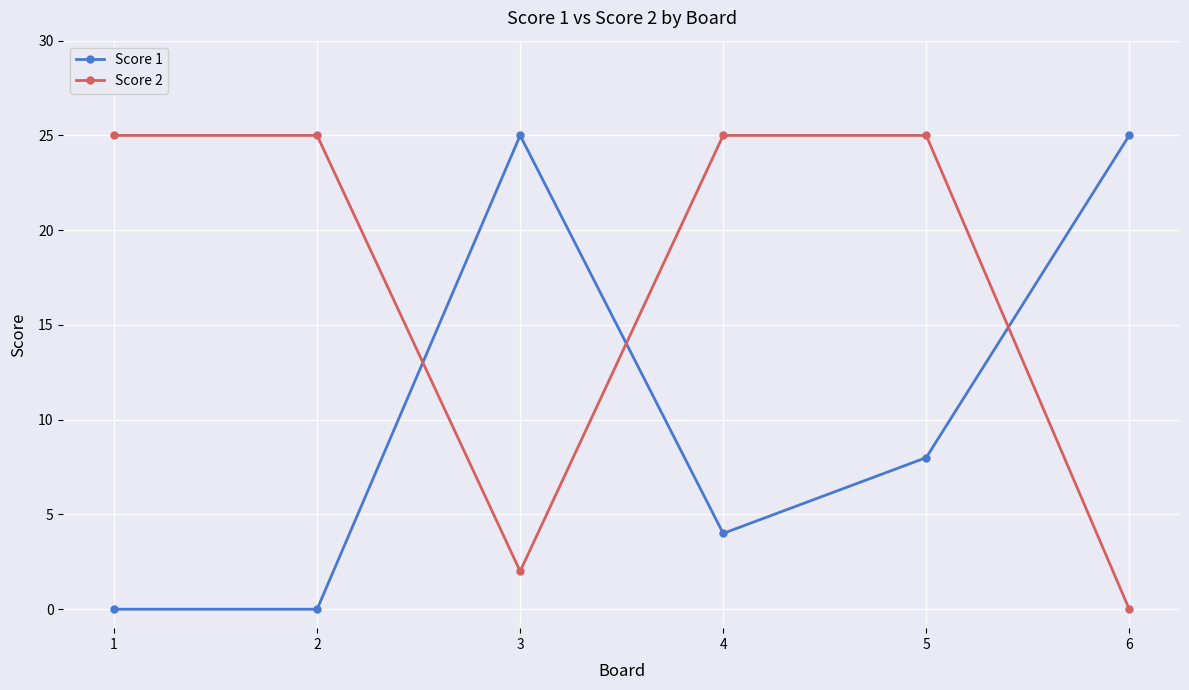

What is the sum of the Score 2 values at 1 and 5?

50